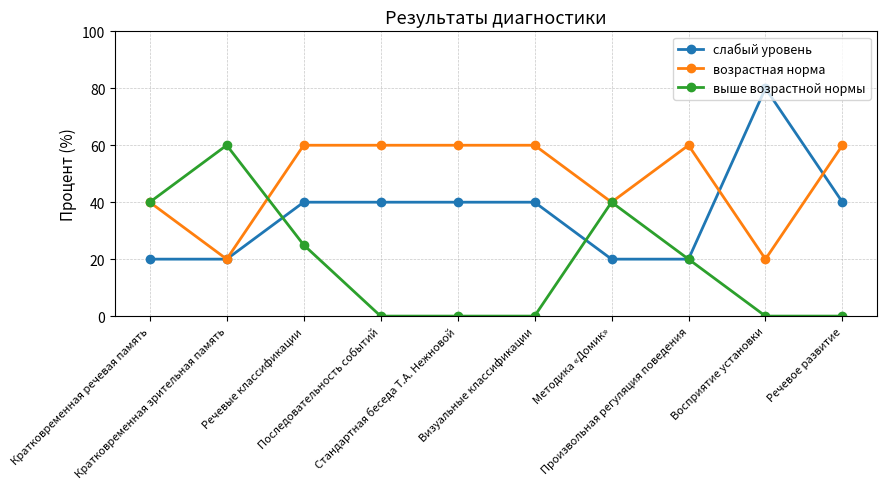

What is the label of the 1st point from the right?

Речевое развитие